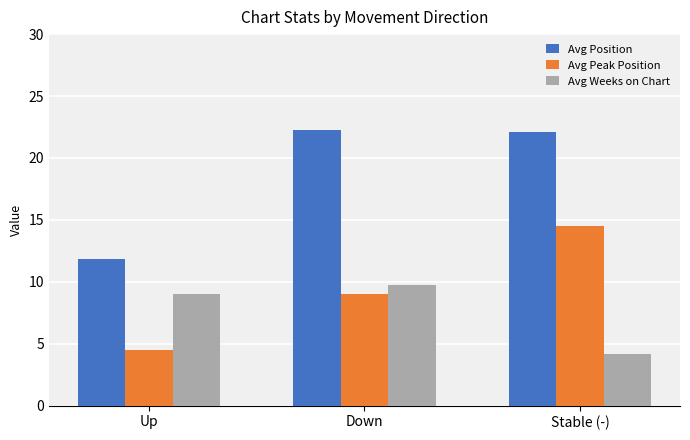

How many groups of bars are there?

3